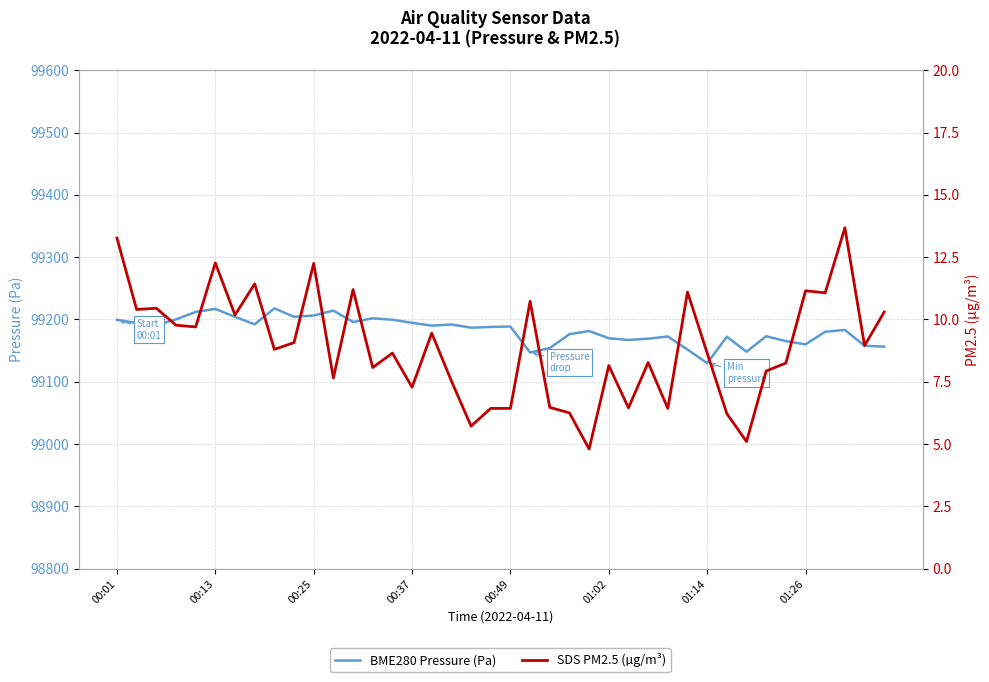

What are all the series names shown in the legend?

BME280 Pressure (Pa), SDS PM2.5 (µg/m³)